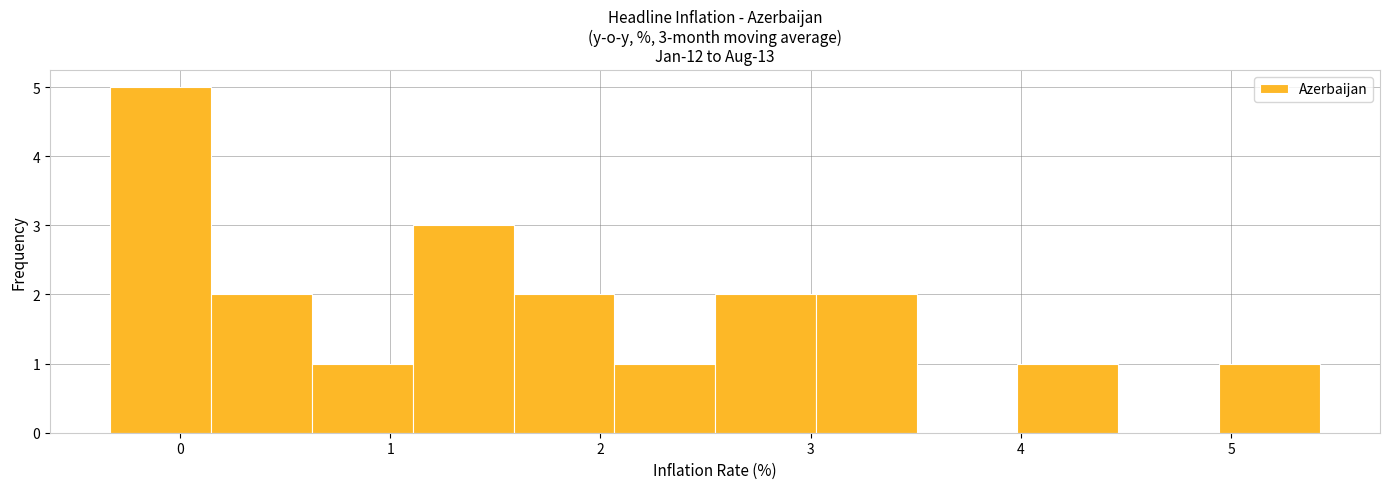

Over which range of the x-axis is the bar tallest?

-0.3 to 0.1